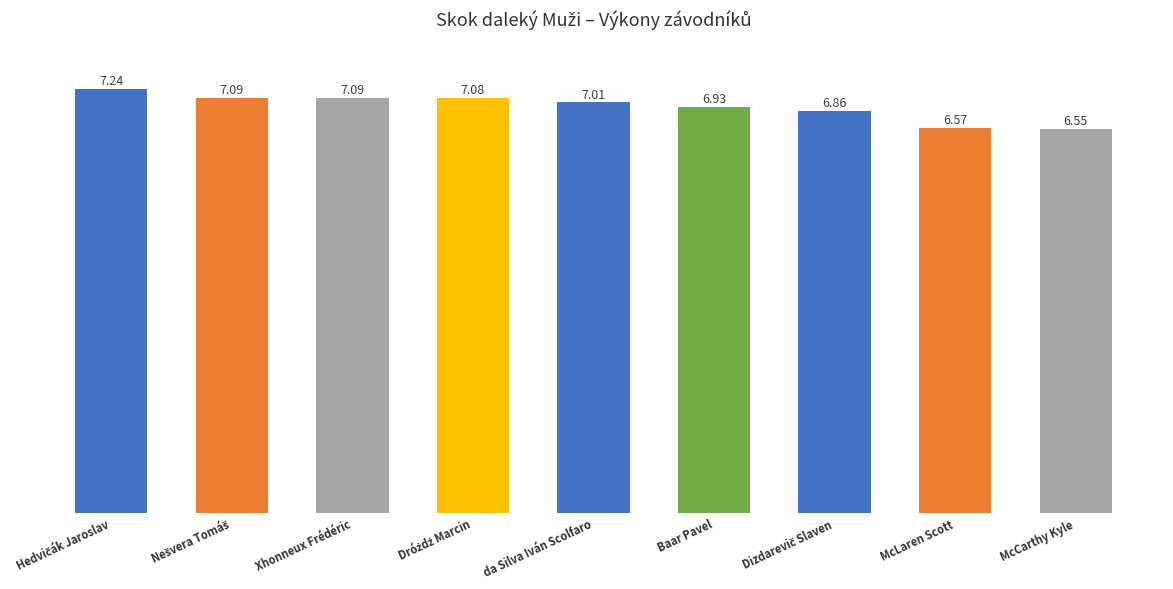

What is the label of the 9th bar from the left?

McCarthy Kyle